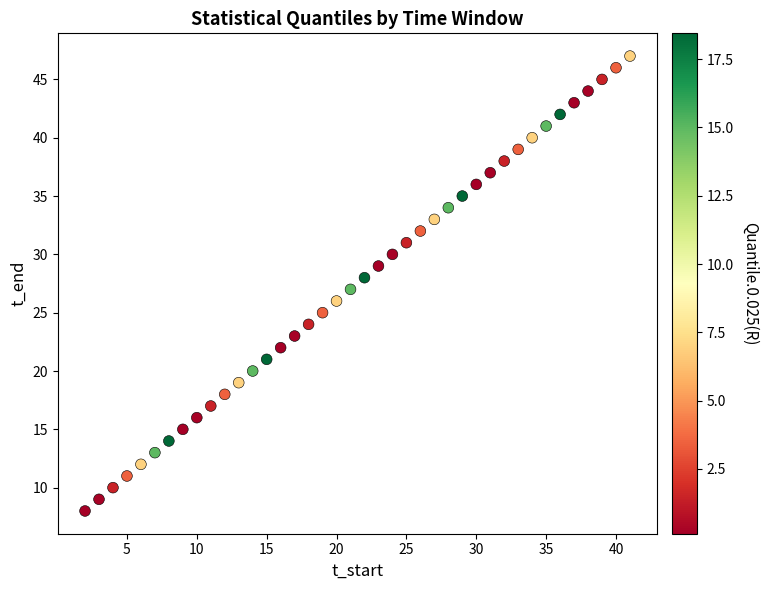

What is the range of Y values (max minus min)?

39